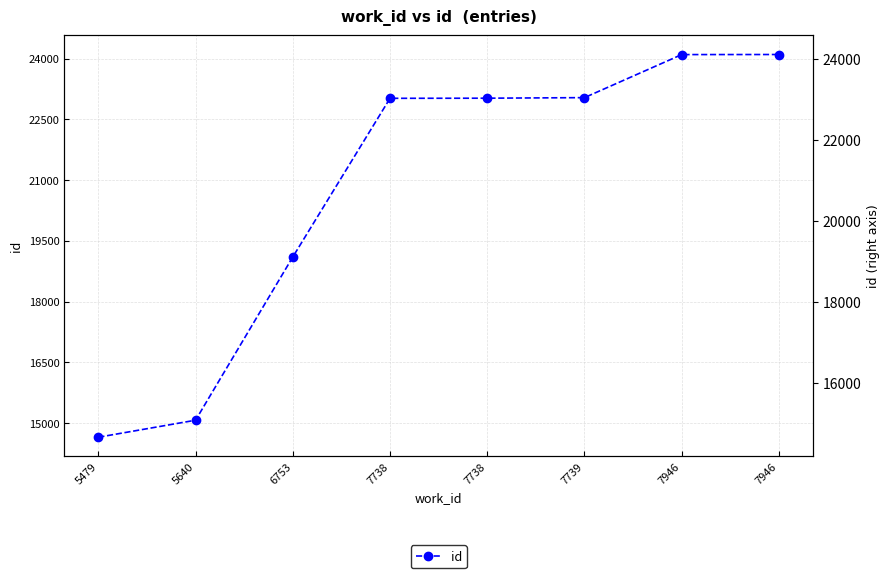

List the labels in order of value, largest first.

7946, 7946, 7739, 7738, 7738, 6753, 5640, 5479